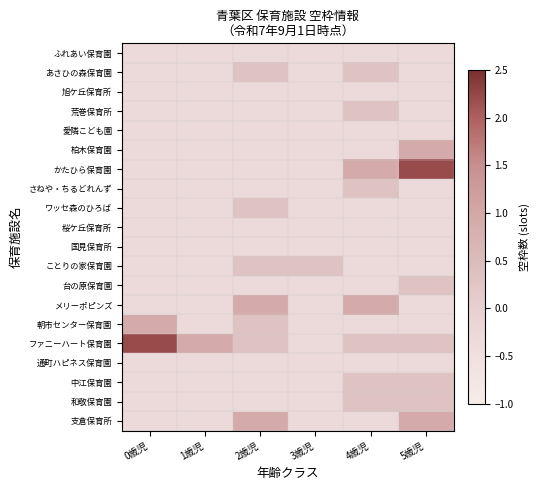

How many distinct data groups are displayed?

20